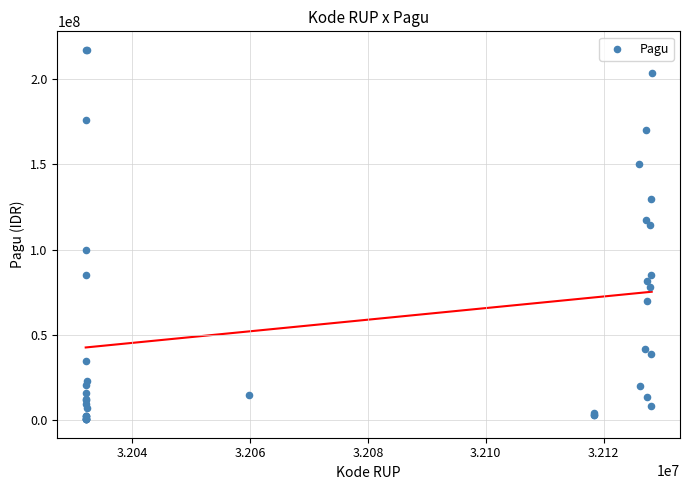

What Y value in the scatter plot is closest to 108830000?

114296000